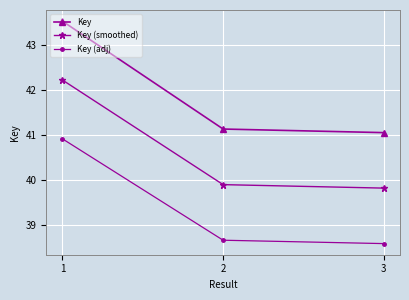

The value of Key (adj) at 2 is 17.6. True or false?

False